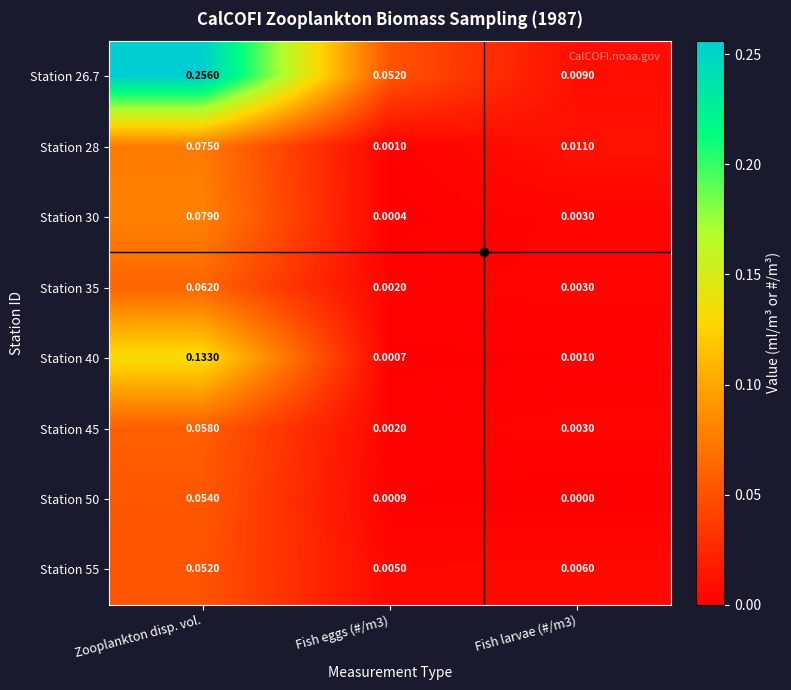

At which label does Station 35 reach its peak?

Zooplankton disp. vol.